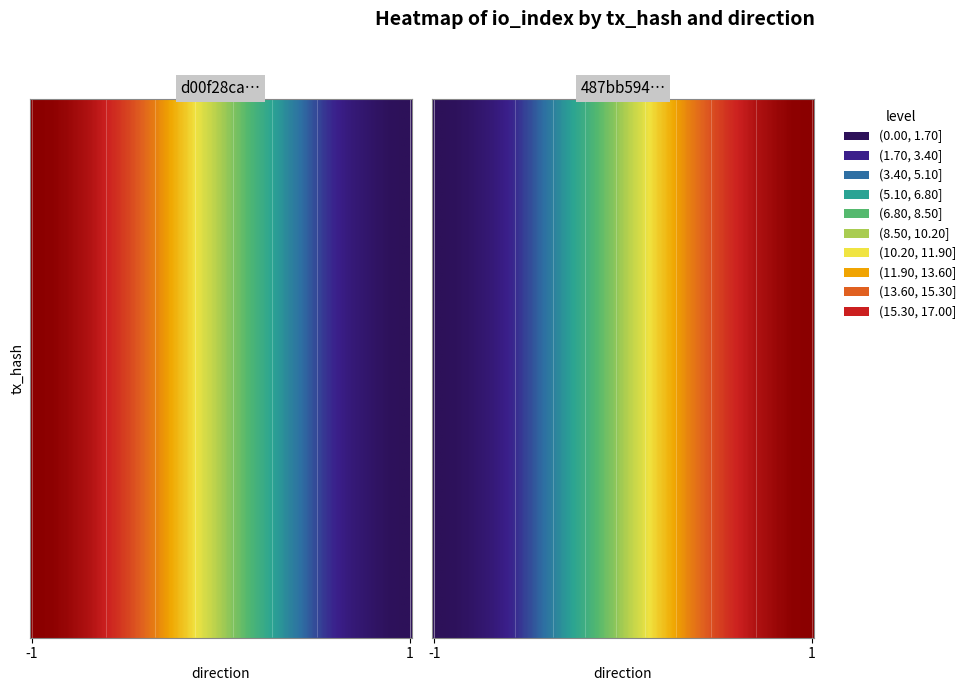

Which category has the highest value in the 487bb59475858d2681447500551eb0b4b9f790c series?

1